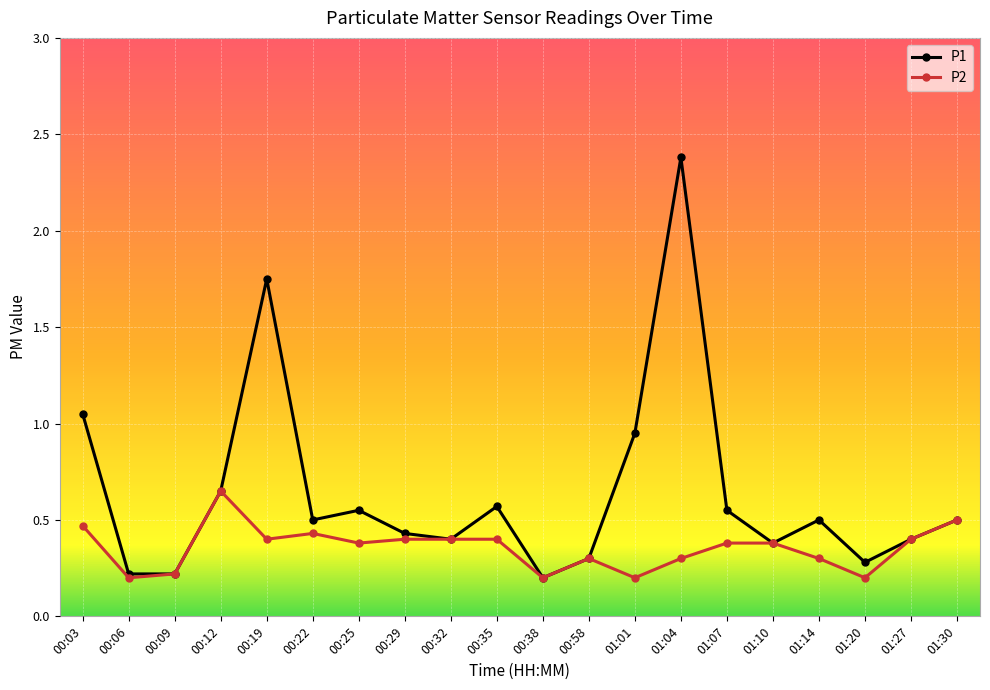

How many P2 values are between 0 and 1?

20